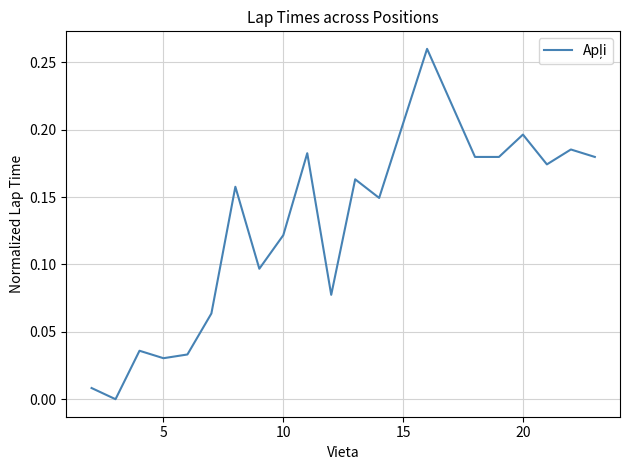

How many lines are shown in the chart?

1